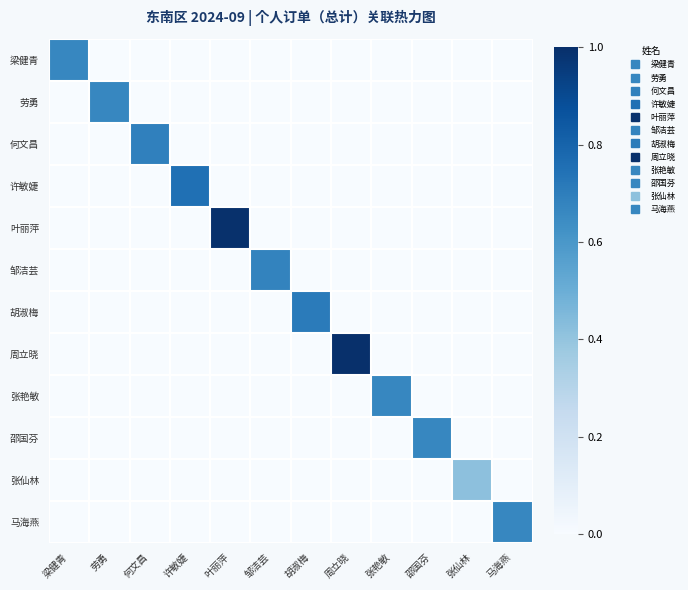

What is the total value across all series at 邹洁芸?

0.7